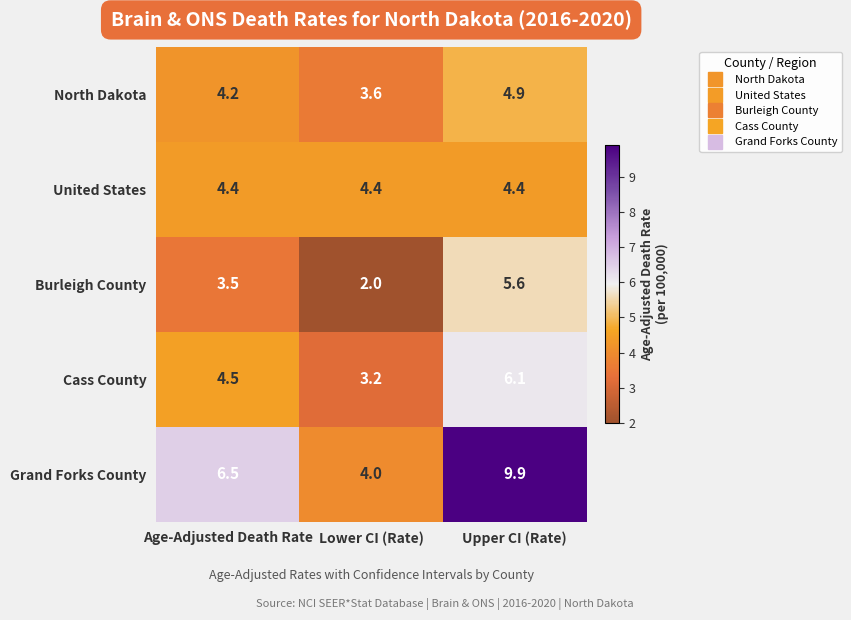

List the series in order of their peak value, highest first.

Grand Forks County, Cass County, Burleigh County, North Dakota, United States